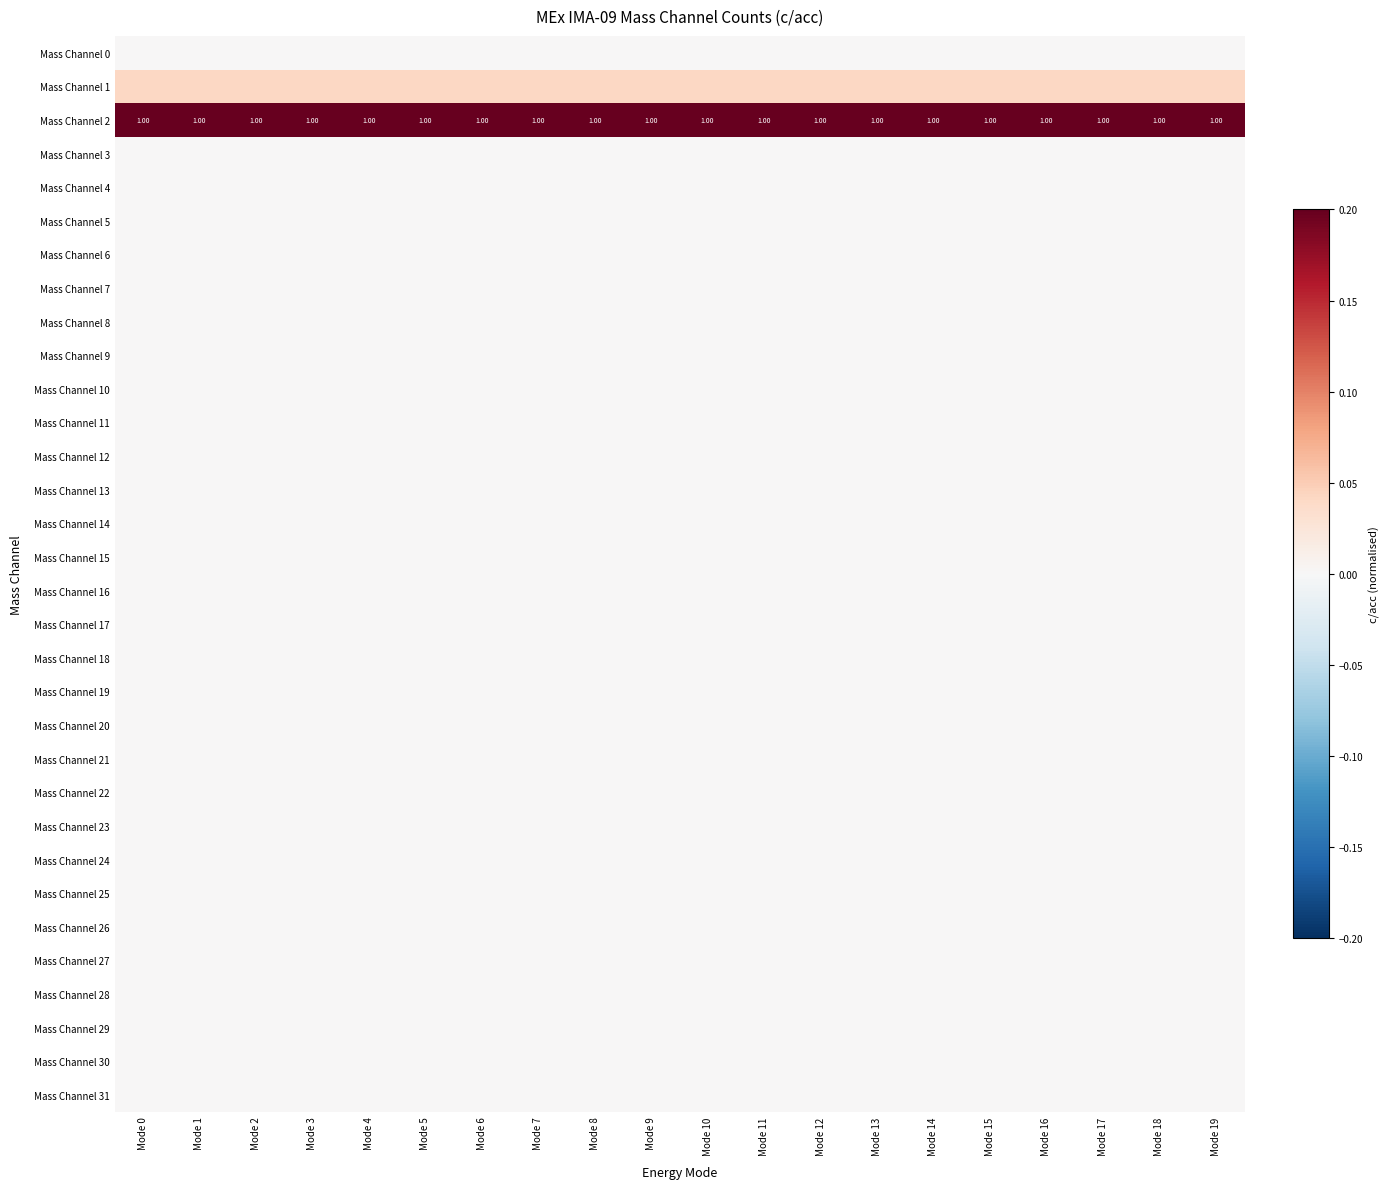

At which category is the sum across all series the highest?

Mode 0